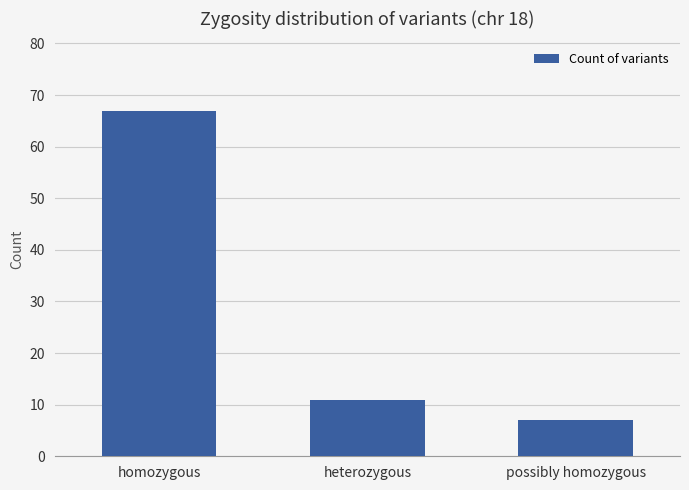

Read the value at heterozygous.

11